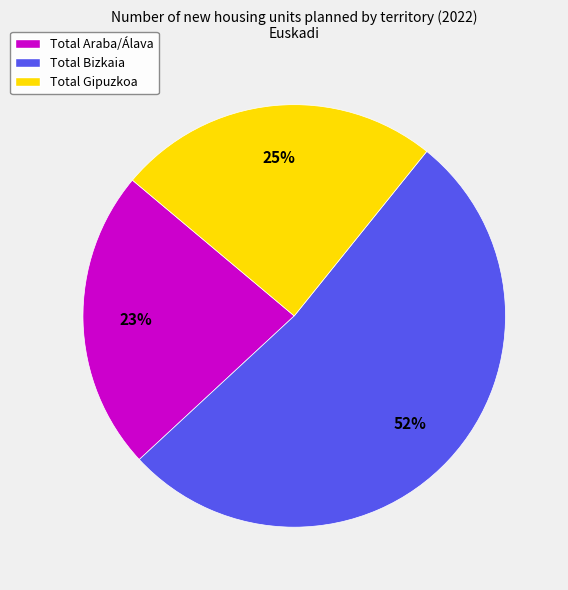

To the nearest percent, what is the difference between the largest and smallest slice percentages?

29%